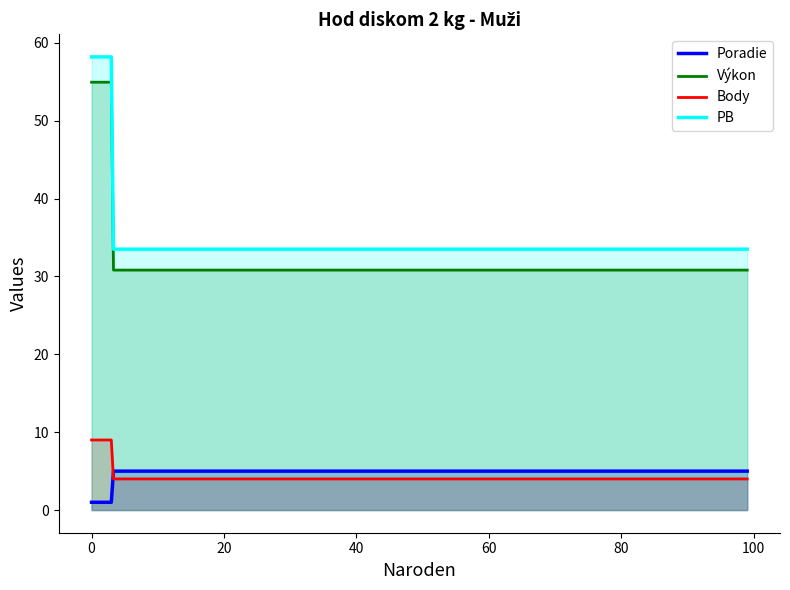

Which series has the largest range (max minus min)?

PB